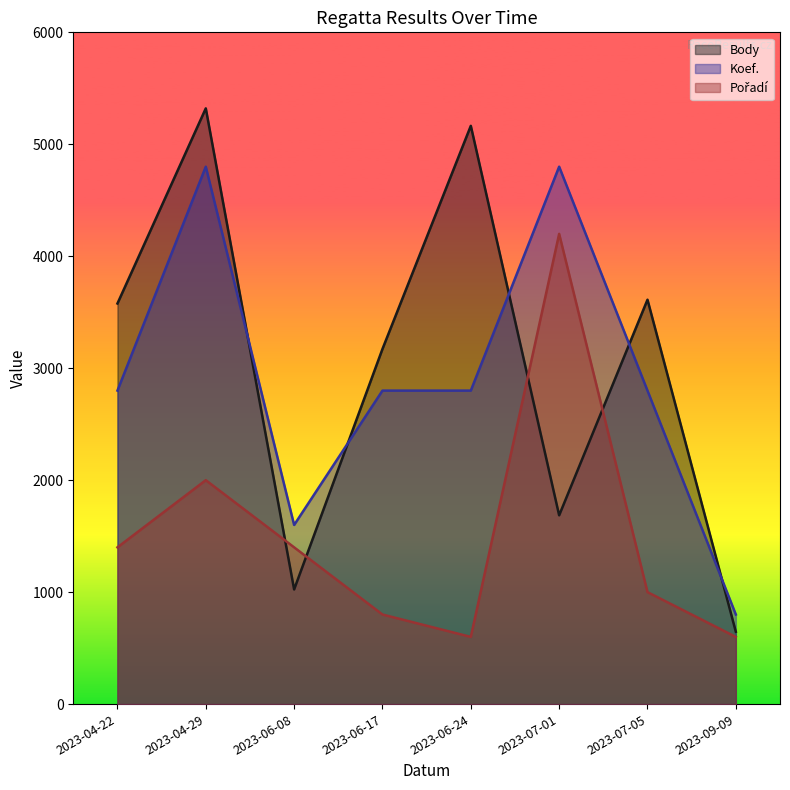

Where is Body nearest to the value 2983?

2023-06-17